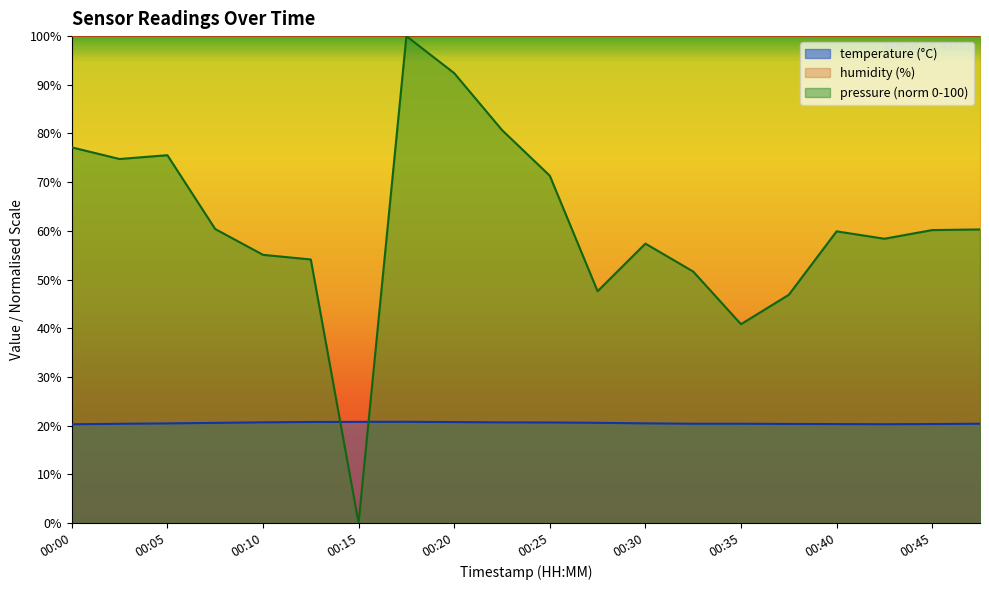

True or false: there are more than 0 points higher than both neighbors.

True